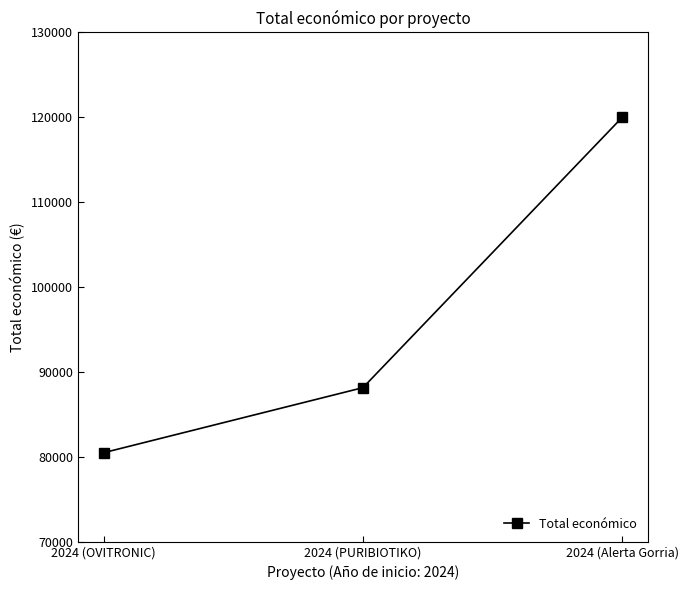

Reading left to right, what are all the values shown in this chart?

80498	88160	120000